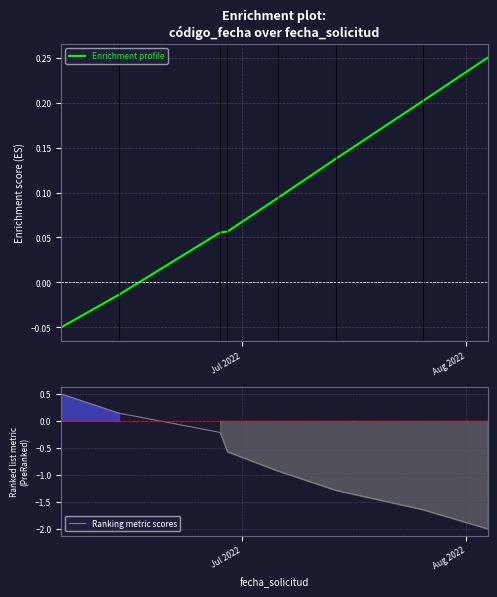

What is the minimum value for Ranking metric scores?

-2.0